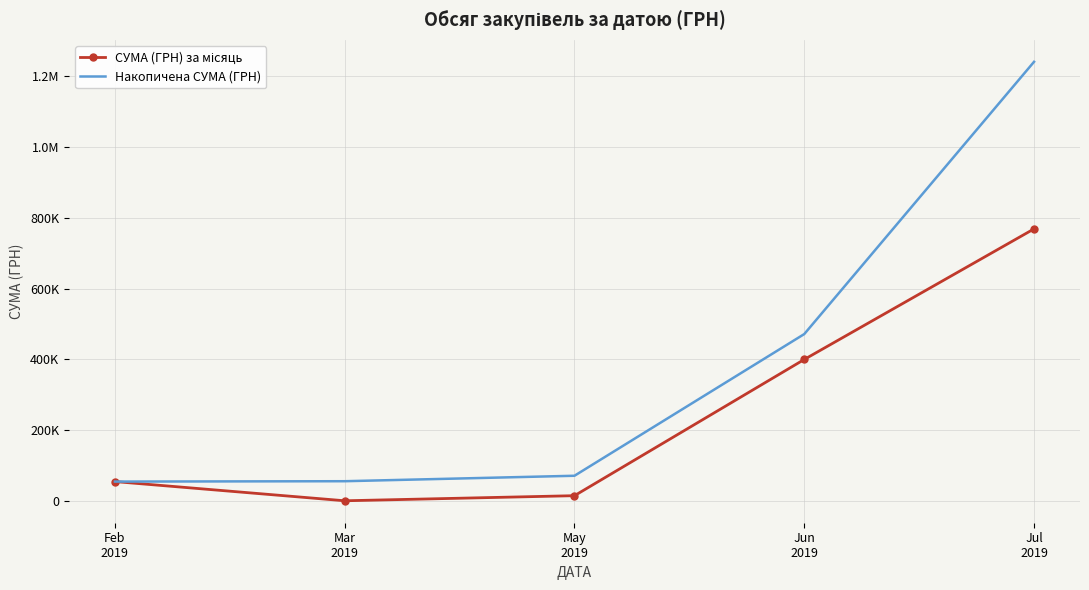

At which category is the sum across all series the highest?

Jul
2019